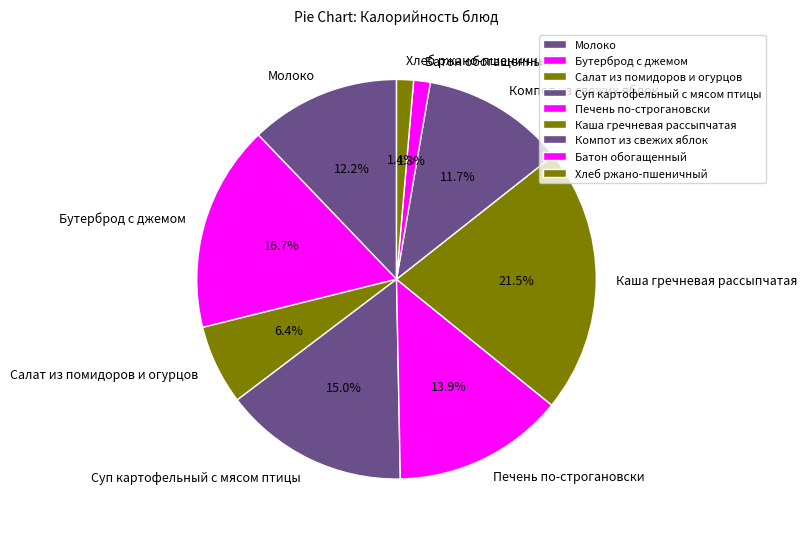

How many slices are in this pie chart?

9